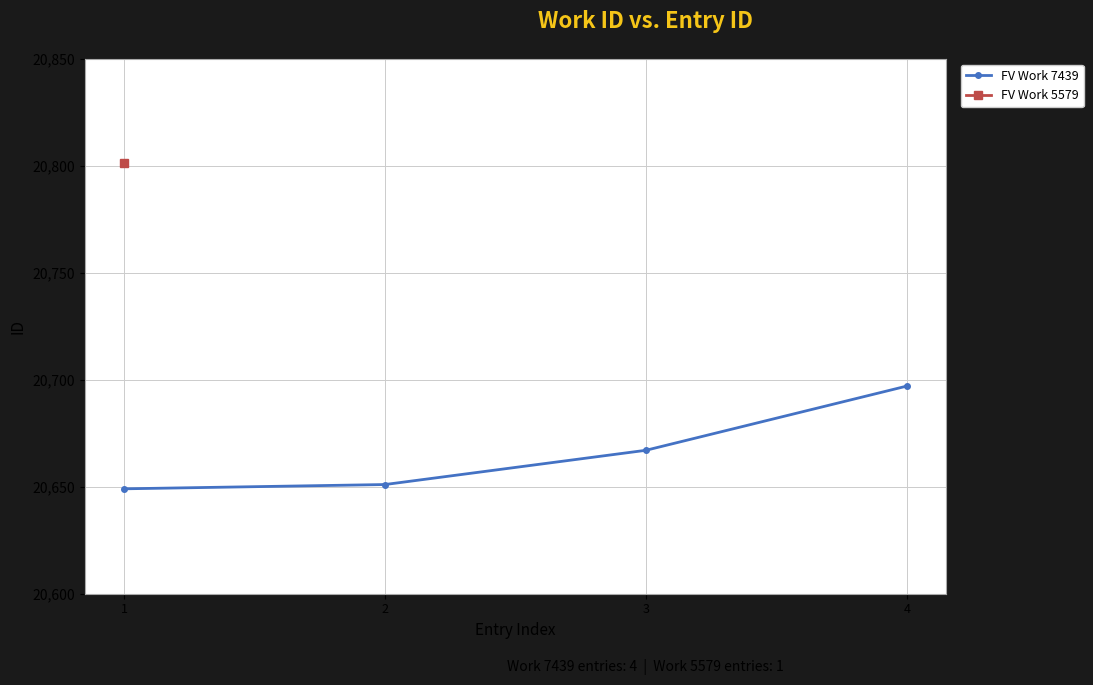

How many values are below 20667?

2